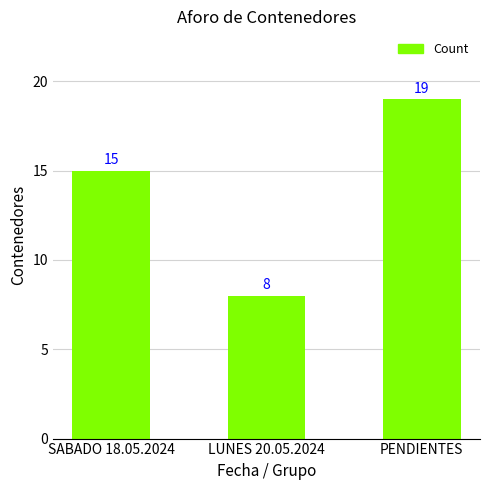

What is the label of the 3rd bar from the left?

PENDIENTES